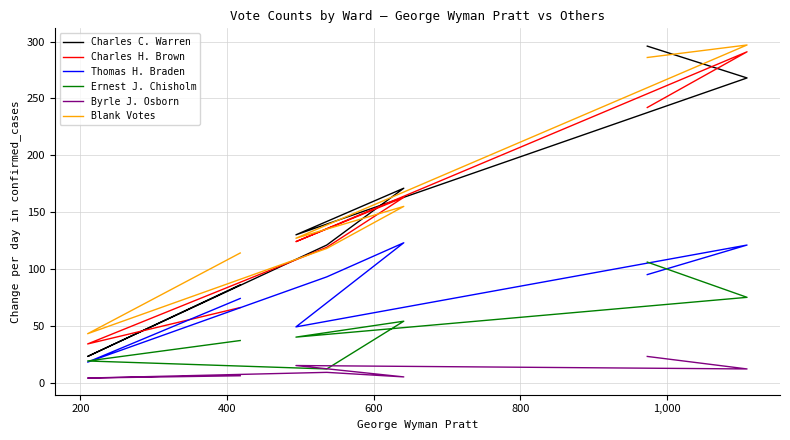

Is it true that Thomas H. Braden equals 156 at 400?

False